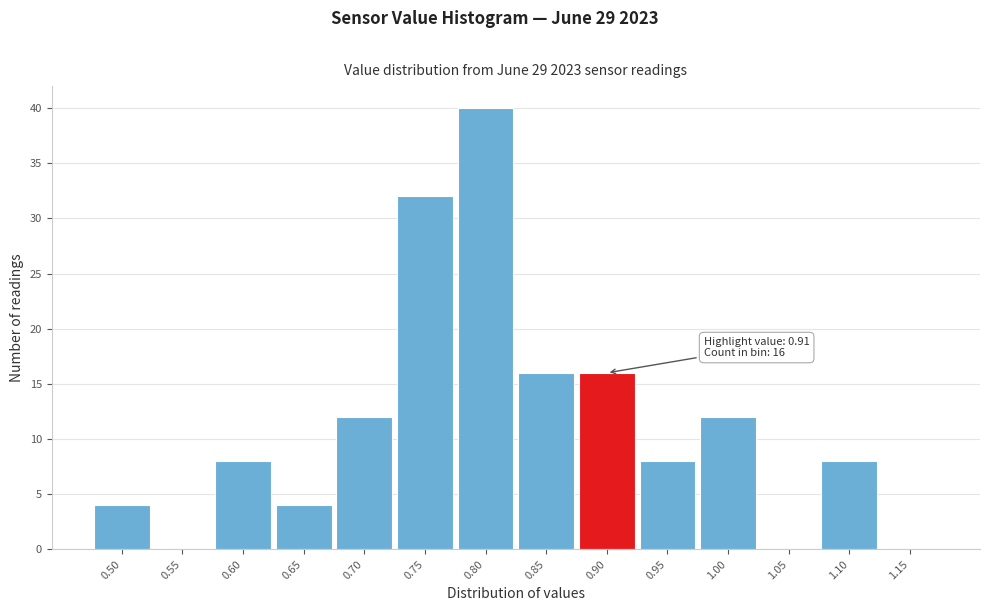

Reading left to right, transcribe all the data shown in this chart.

0.50=4	0.55=0	0.60=8	0.65=4	0.70=12	0.75=32	0.80=40	0.85=16	0.90=16	0.95=8	1.00=12	1.05=0	1.10=8	1.15=0